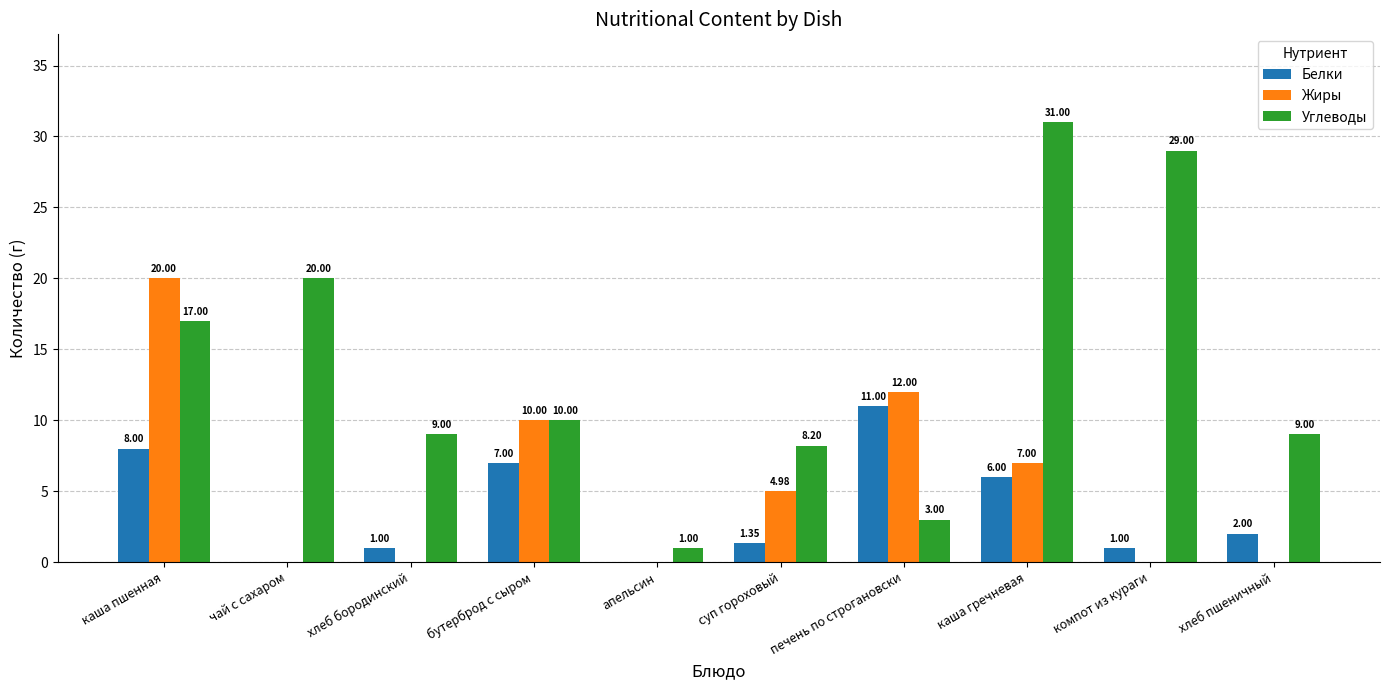

At which category is the sum across all series the highest?

каша пшенная